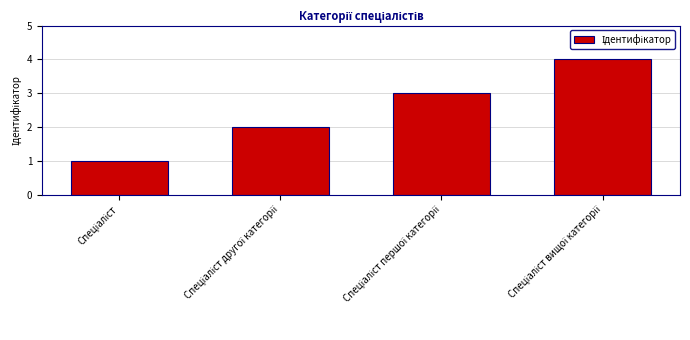

Count the values in the range 2 to 4.

3